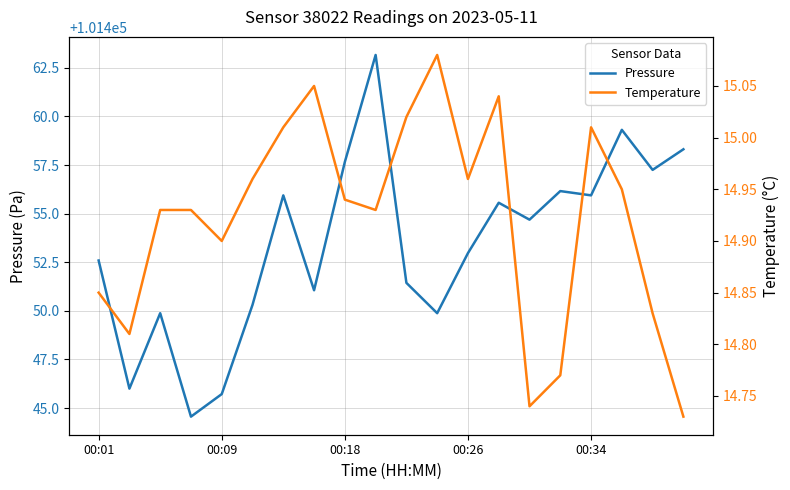

How many data points does each series have?

20